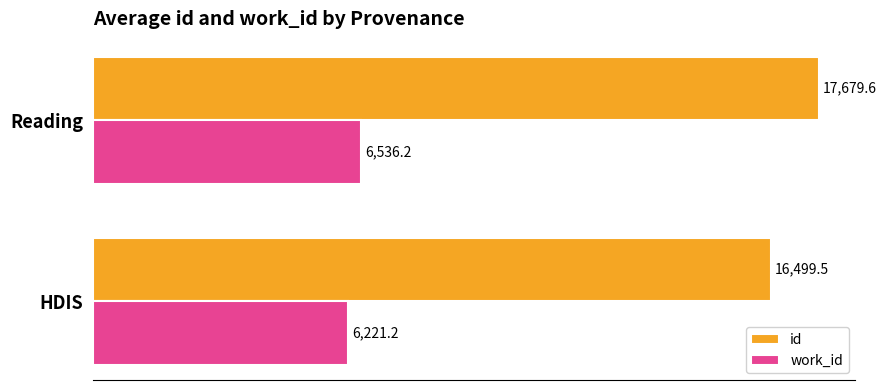

Which series has the largest total across all categories?

id